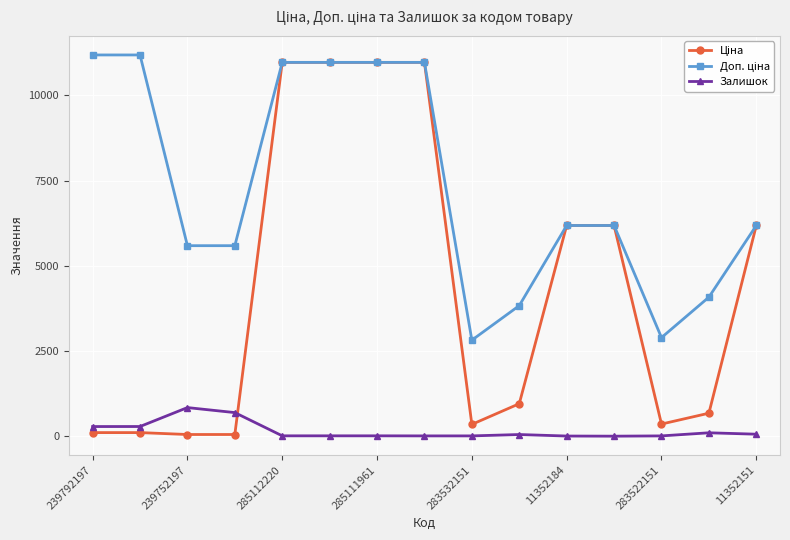

At how many categories does at least one series exceed 1505?

15